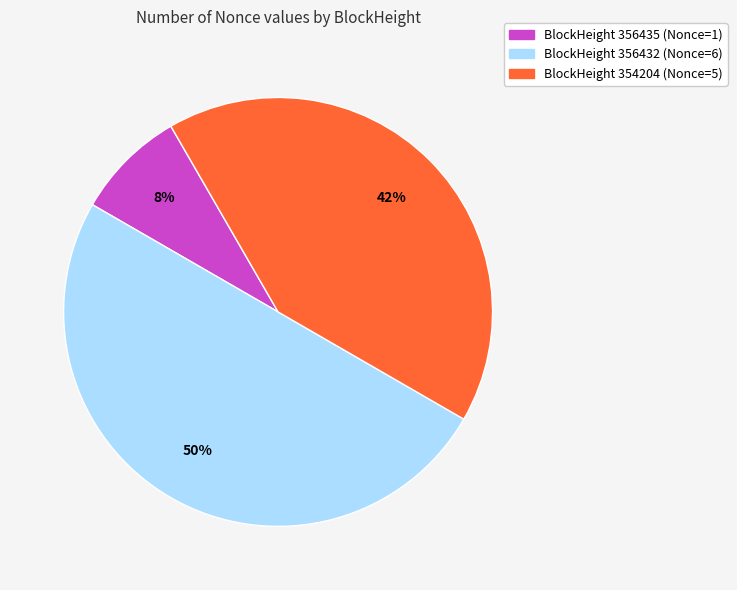

To the nearest percent, what is the difference between the largest and smallest slice percentages?

42%